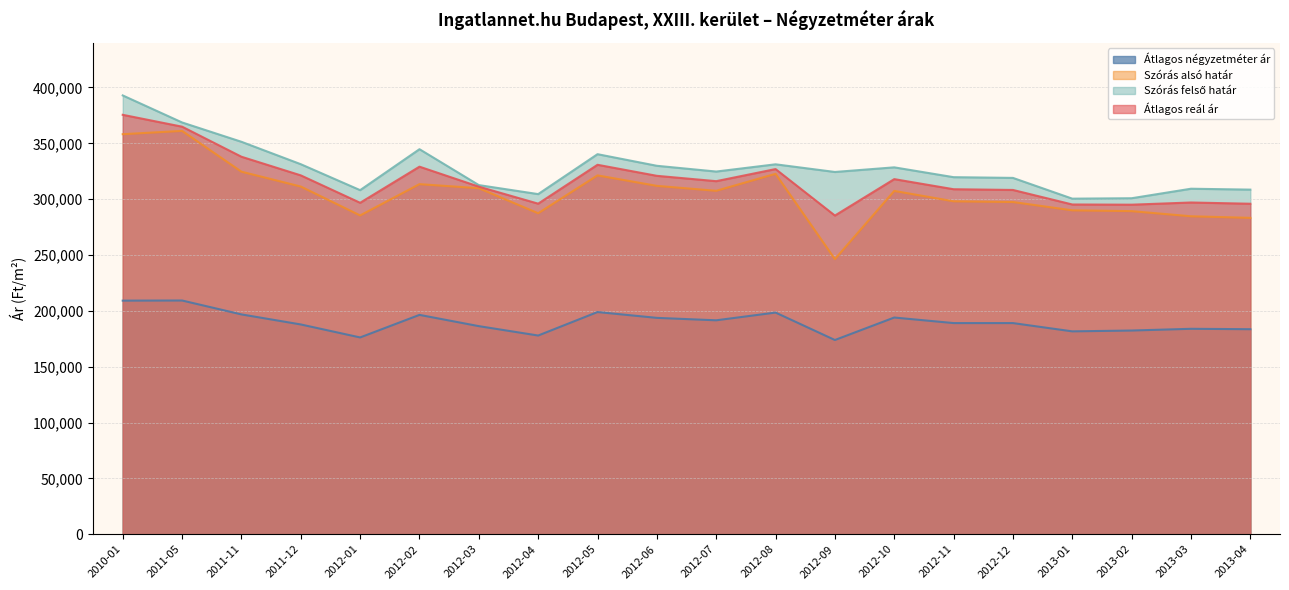

True or false: Átlagos négyzetméter ár and Szórás felső határ intersect in this chart.

False